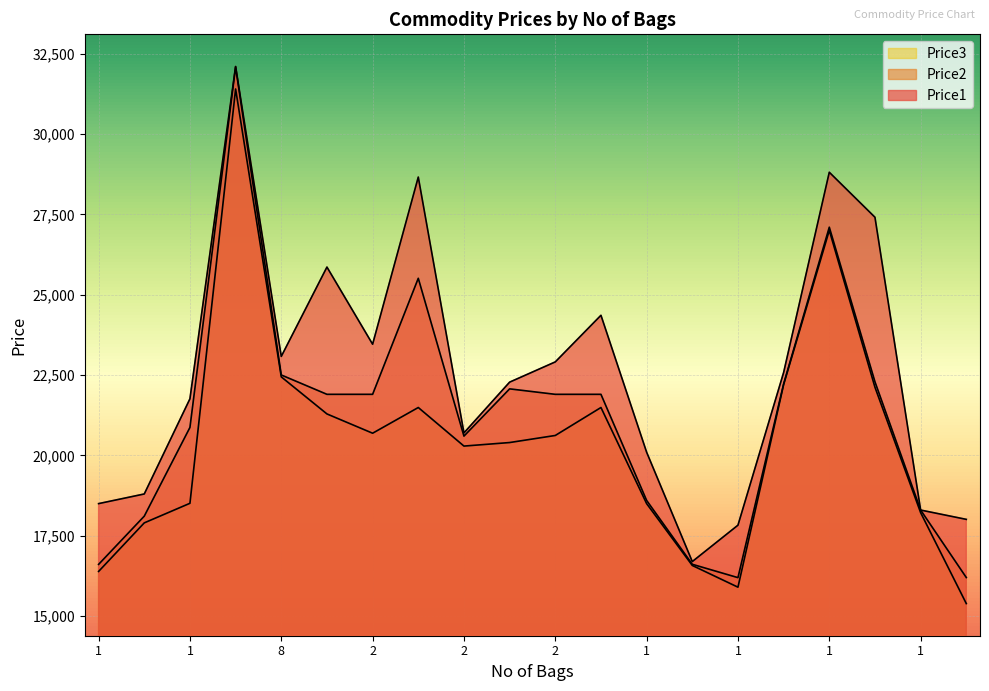

What is the difference between the maximum and second lowest values in the Price1 series?

14271